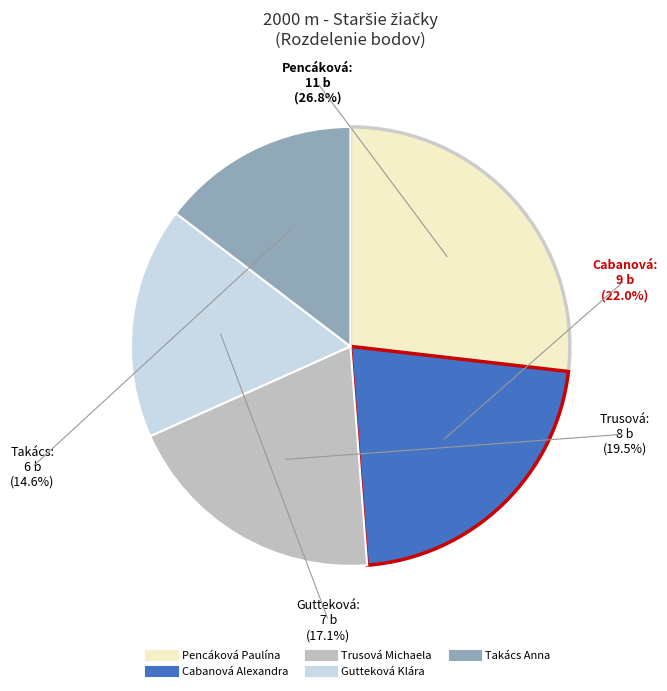

What percentage is the Cabanová Alexandra slice, to the nearest percent?

22%